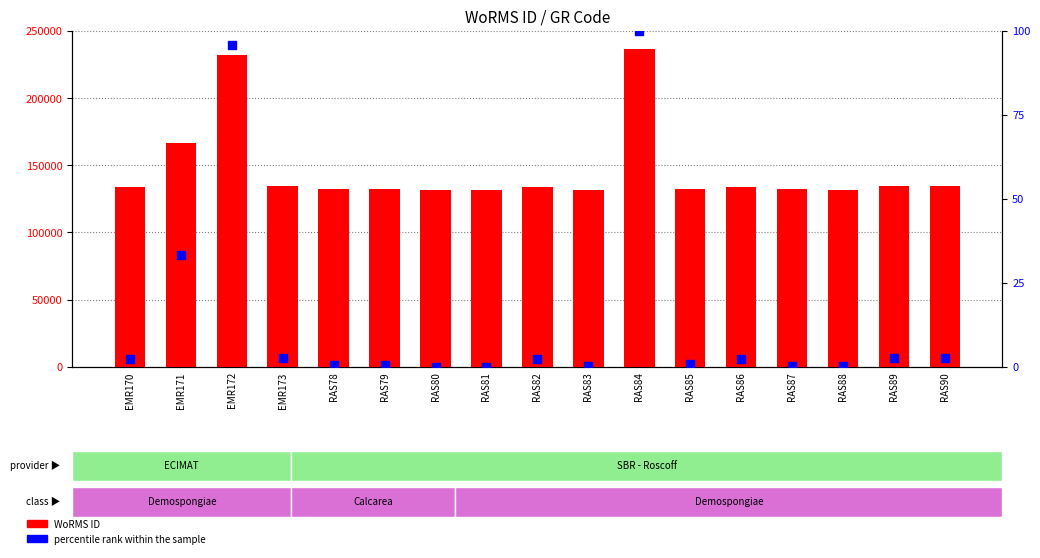

Which series reaches the maximum Y coordinate?

WoRMS ID